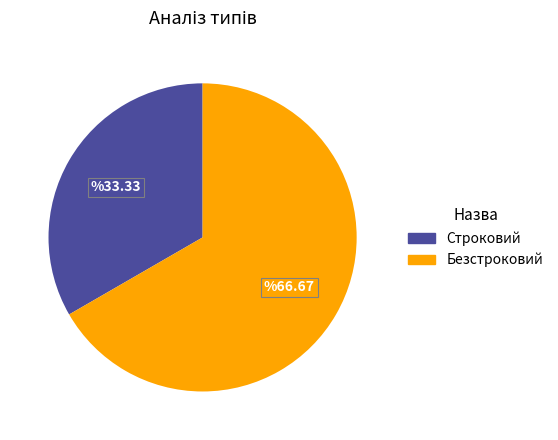

Which category has the smallest portion of the pie?

Строковий